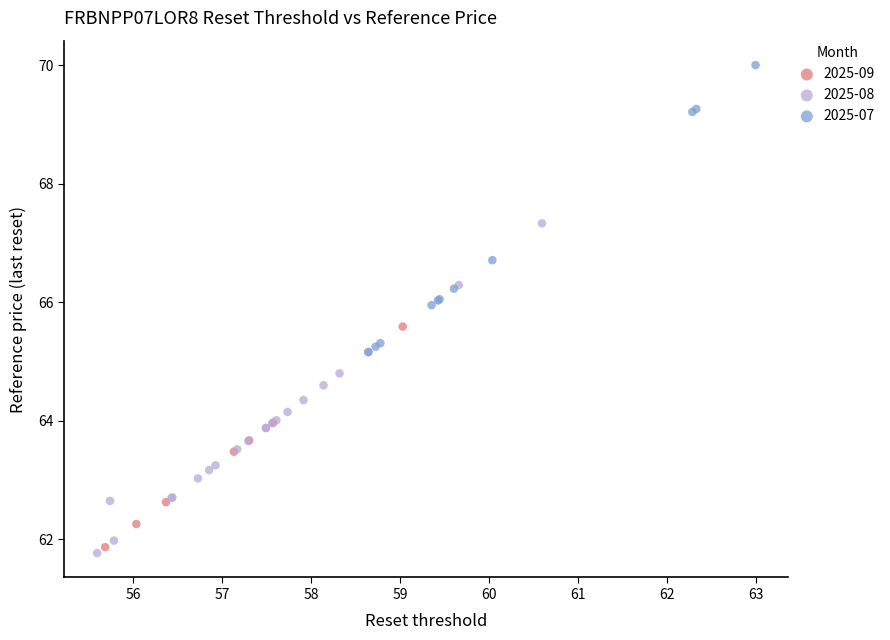

Which series reaches the maximum Y coordinate?

2025-07